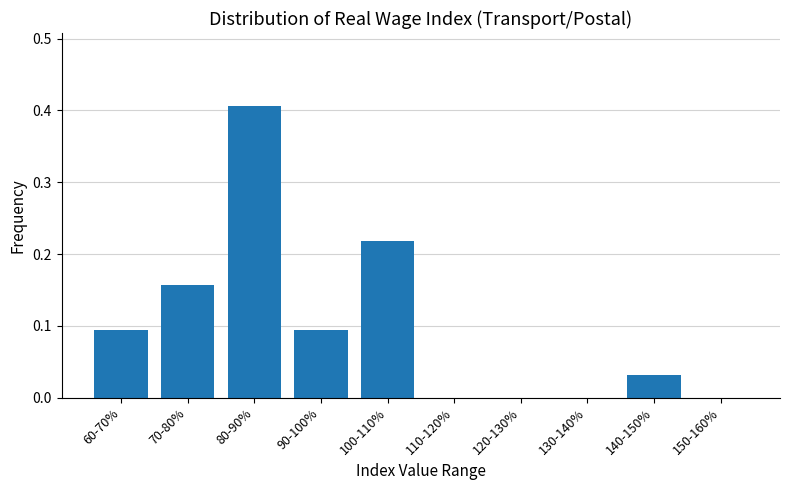

Which has a higher value, 140-150% or 120-130%?

140-150%